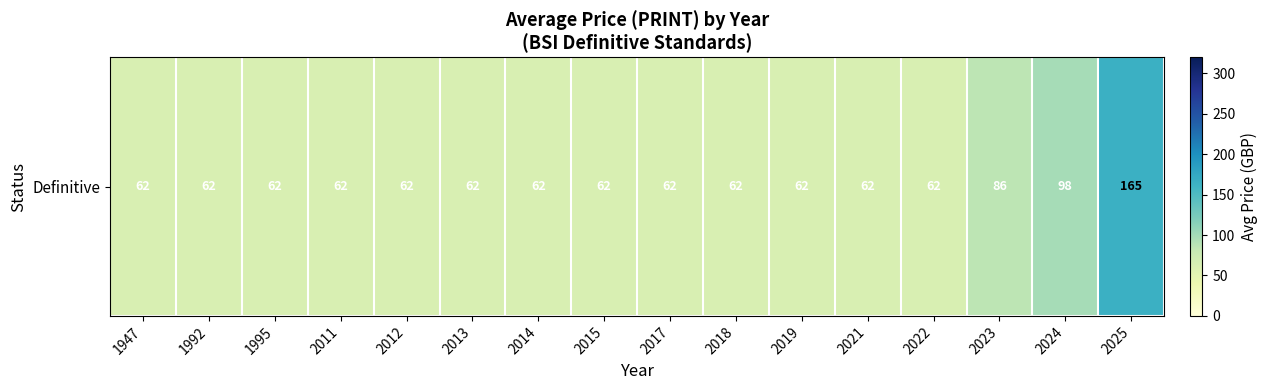

At which category does the chart reach its peak across all series?

2025